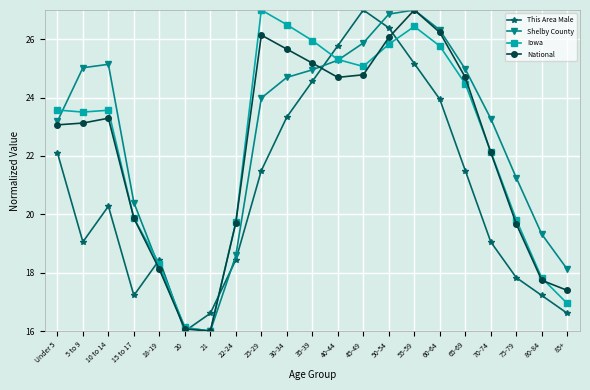

How many lines are shown in the chart?

4